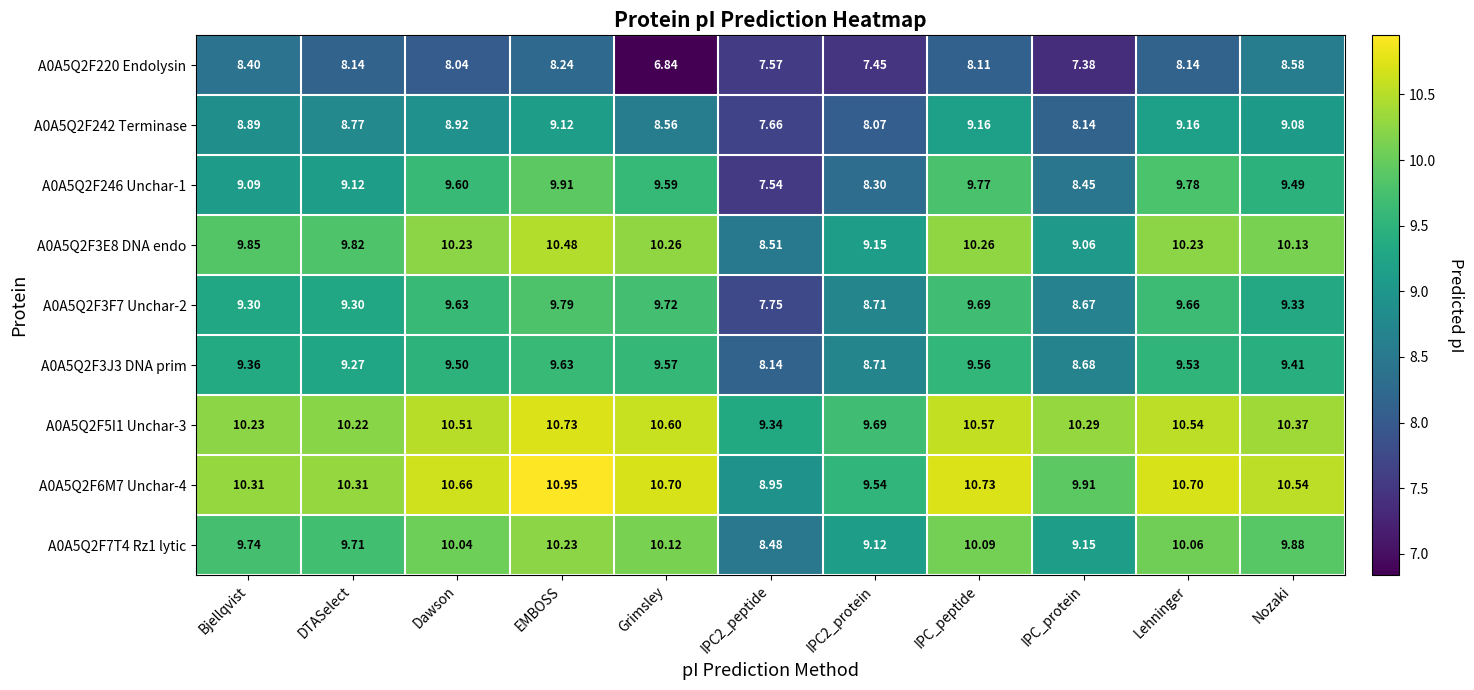

What is the spread (max minus min) of values at IPC2_protein?

2.2